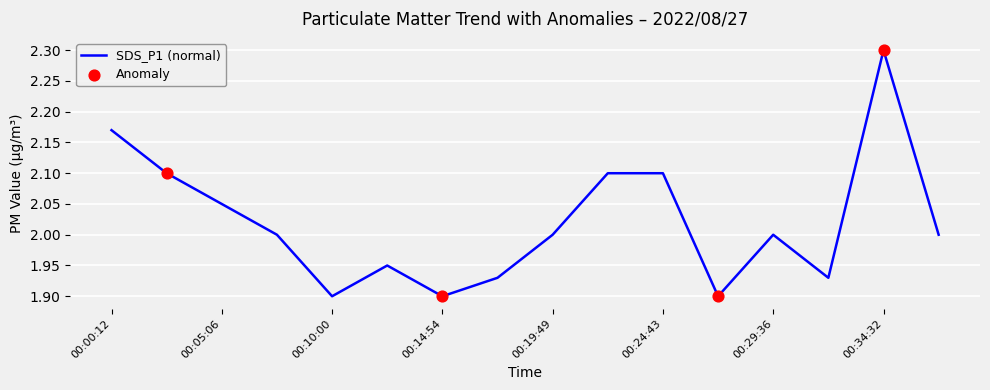

What is the greatest value displayed?

2.3